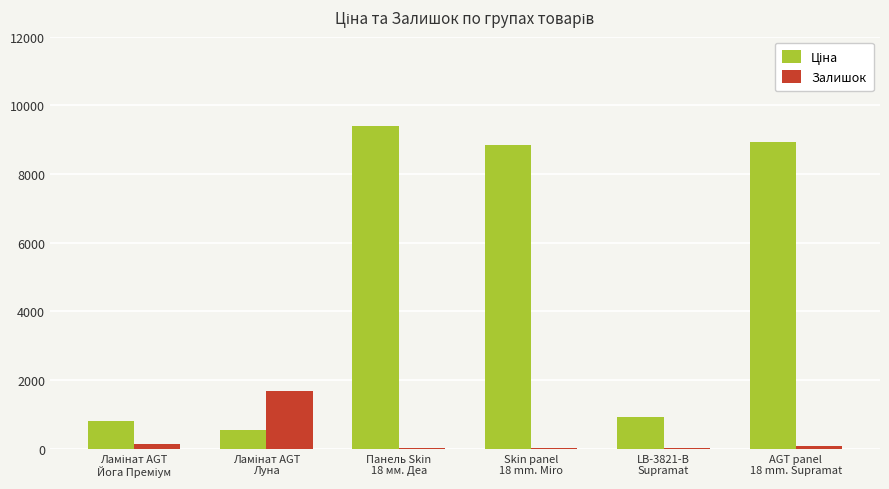

Does the chart contain stacked bars?

No